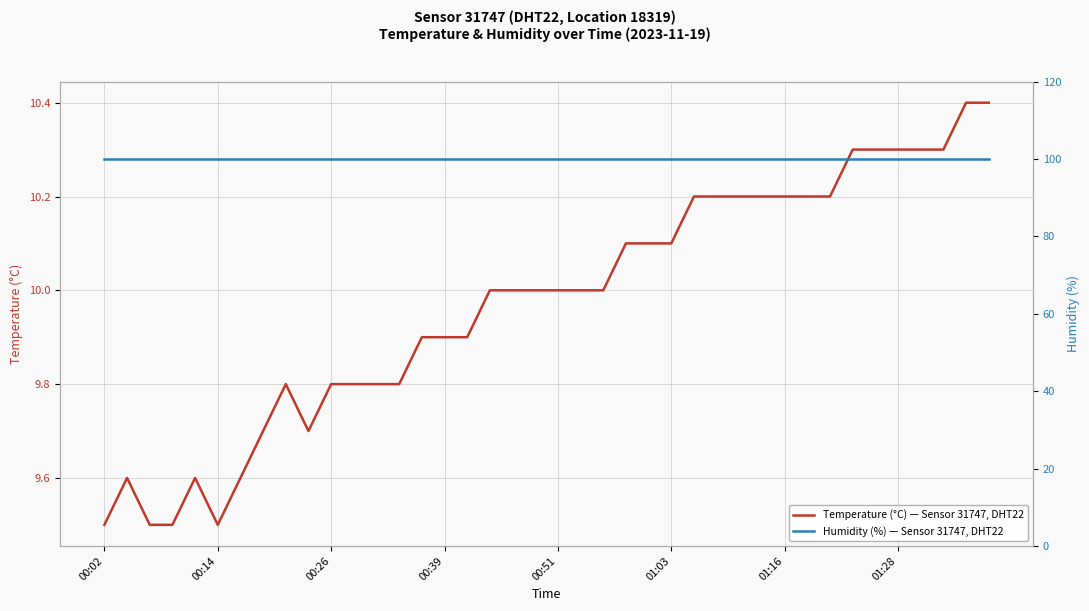

What is the total value across all series at 01:03?

110.0